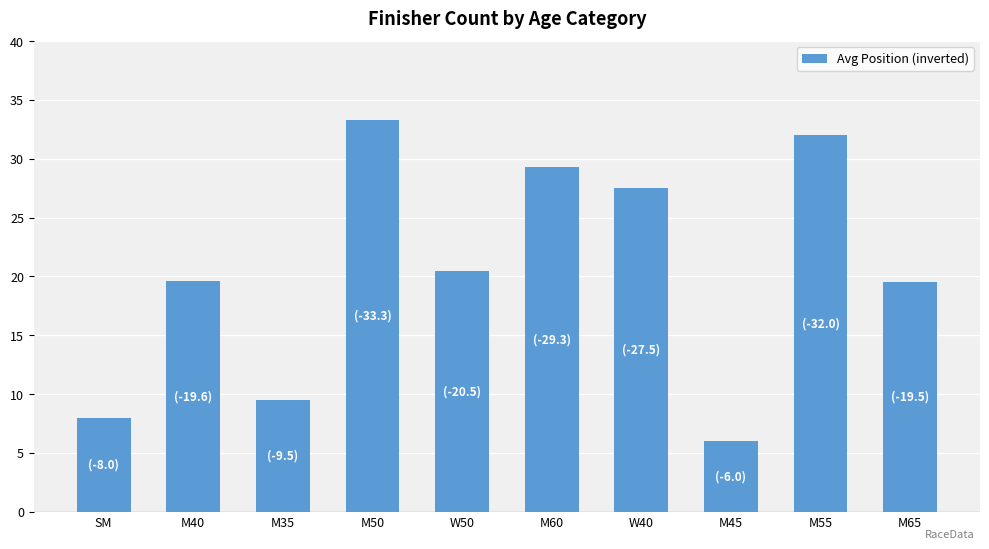

What position from the left is M50?

4